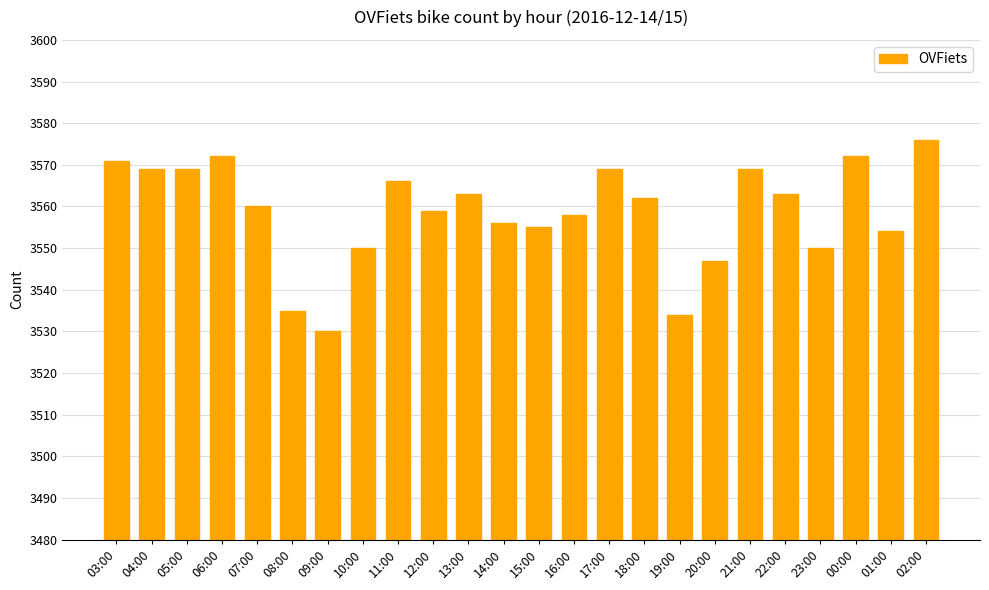

What is the minimum value shown in the chart?

3530